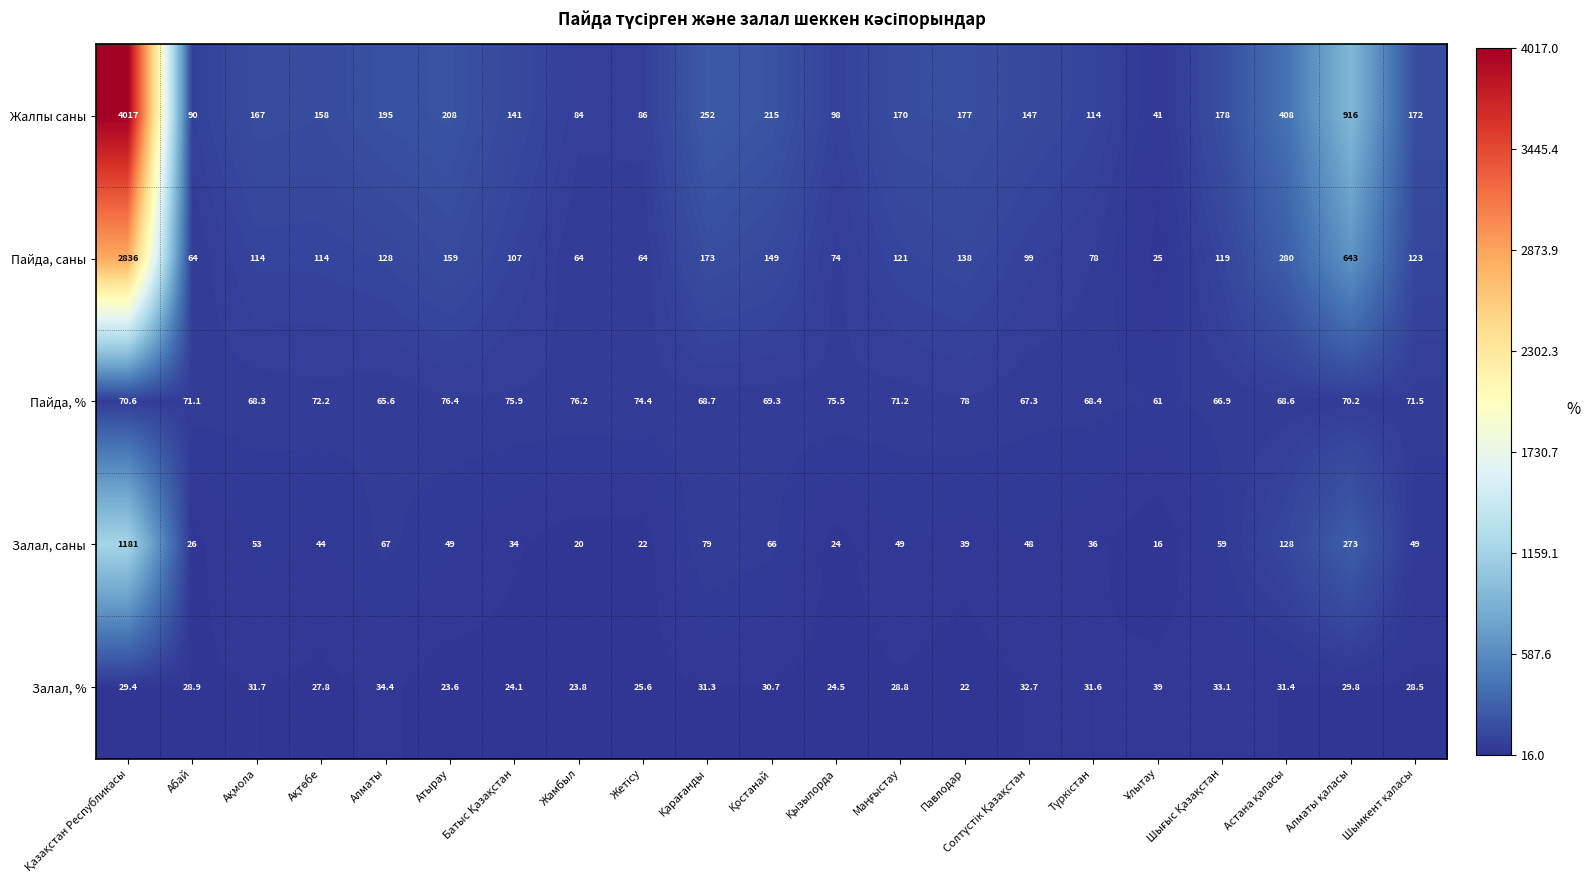

True or false: Залал, саны has a value of 20.0 at Жамбыл.

True